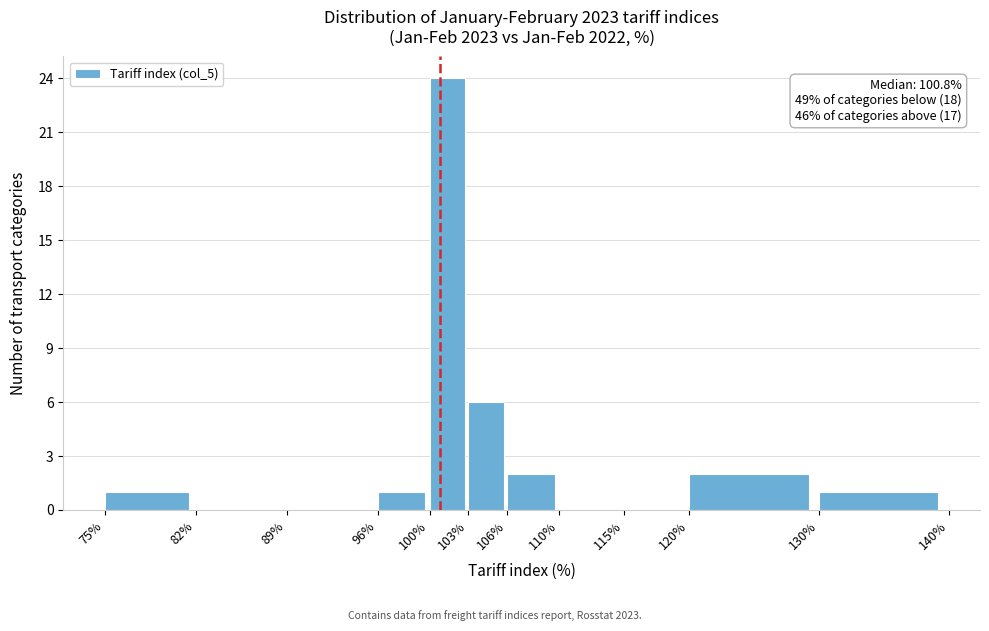

Over which range of the x-axis is the bar tallest?

100% to 103%